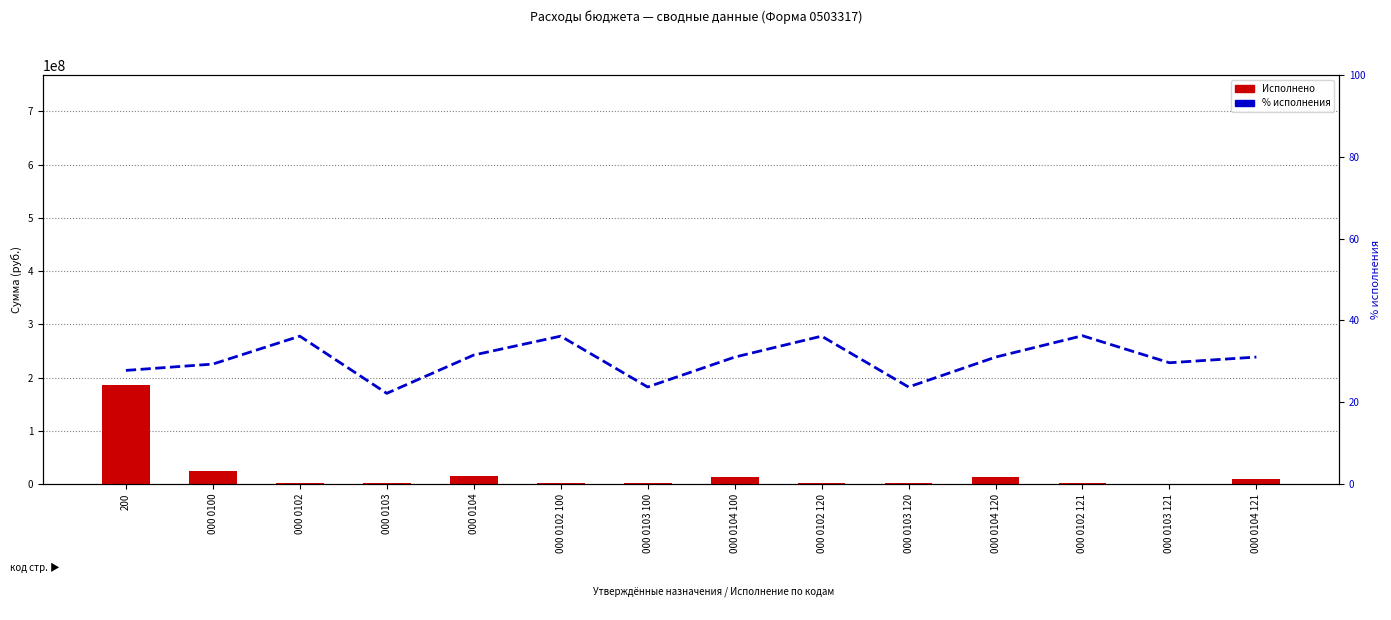

What is the smallest value displayed?

22.2